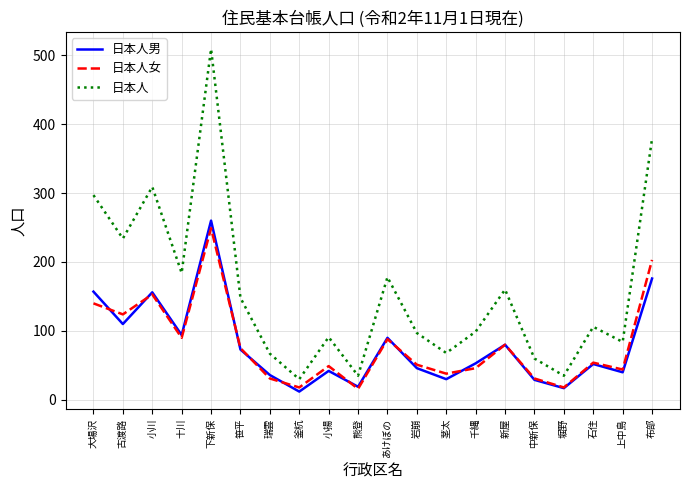

What is the difference between the second highest and minimum values in the 日本人 series?

349